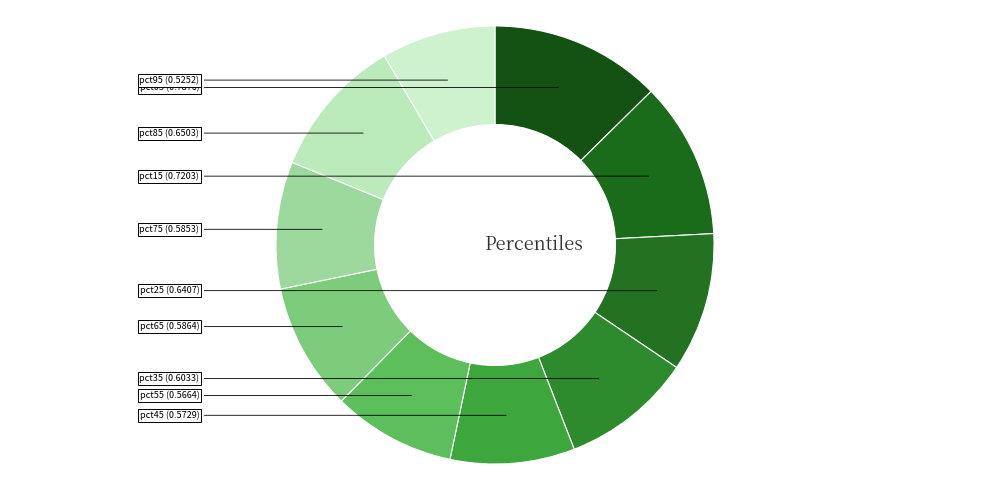

How many slices are in this pie chart?

10